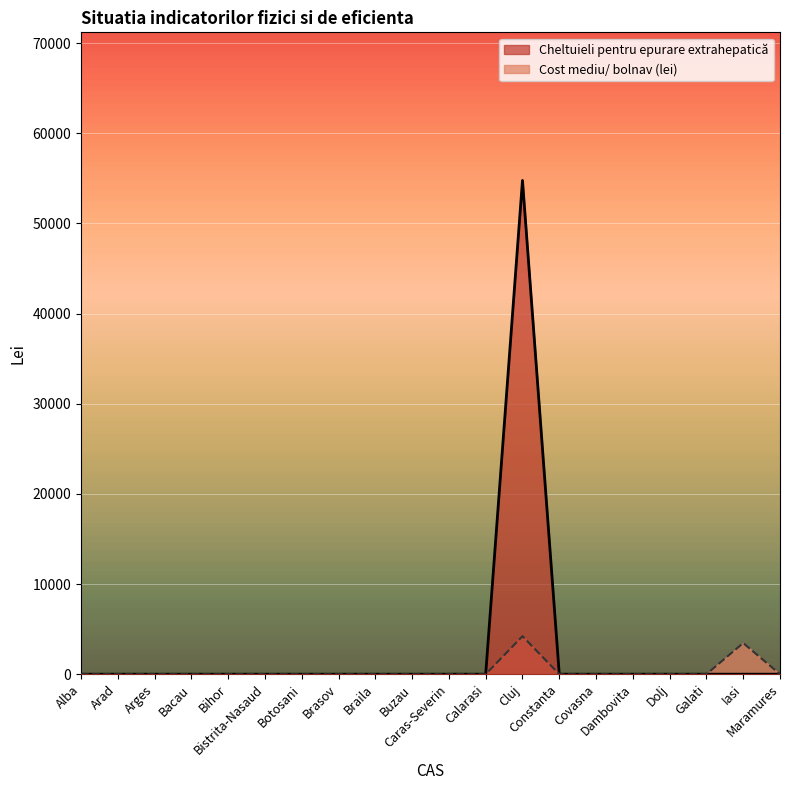

Where is Cheltuieli pentru epurare extrahepatică nearest to the value 27381?

Alba